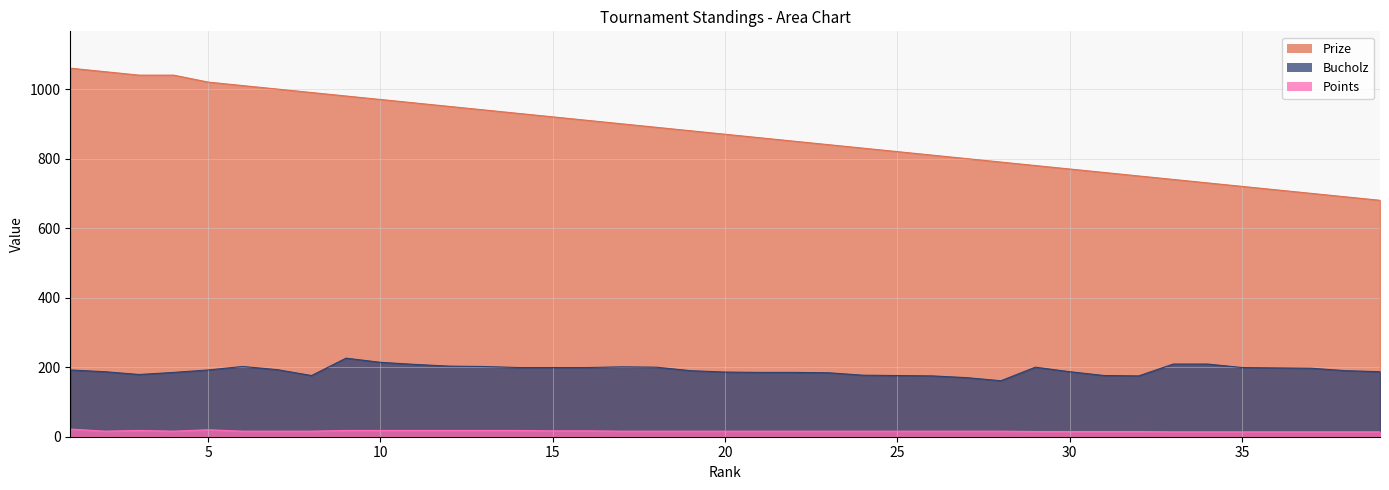

What is the difference between the maximum and minimum values in the Prize series?

380